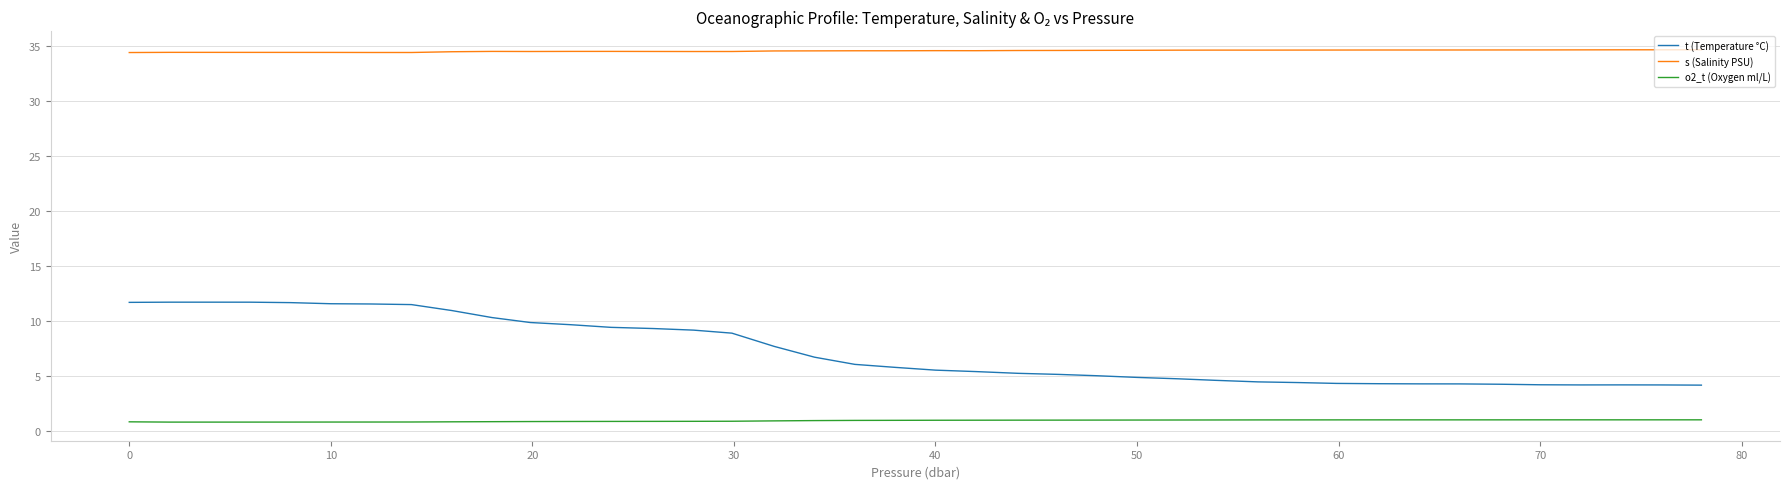

Rank the series by their average value, from highest to lowest.

s (Salinity PSU), t (Temperature °C), o2_t (Oxygen ml/L)